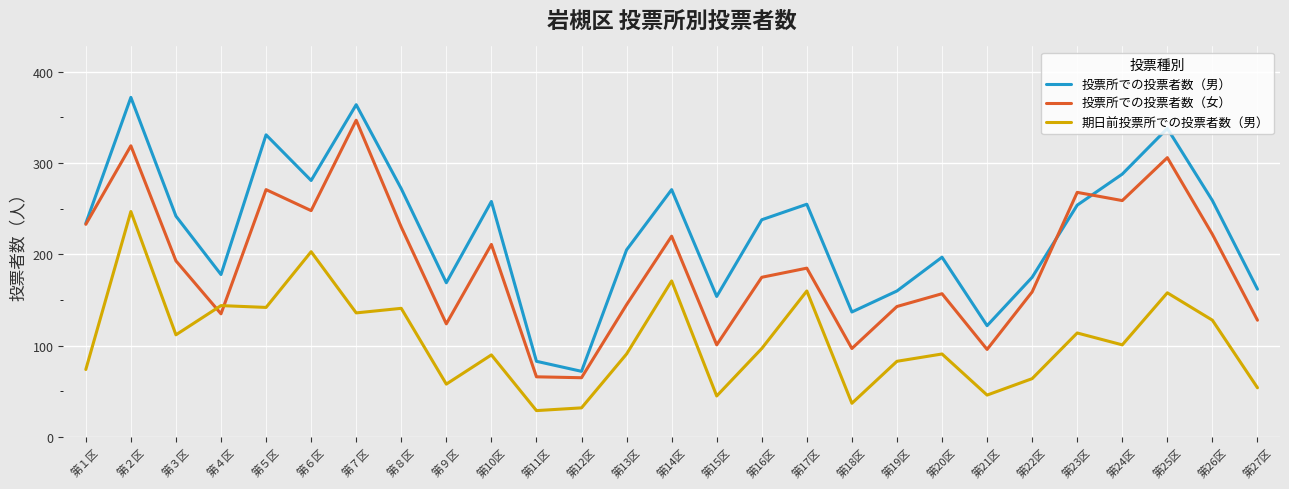

Does the chart display data point markers on the line(s)?

No